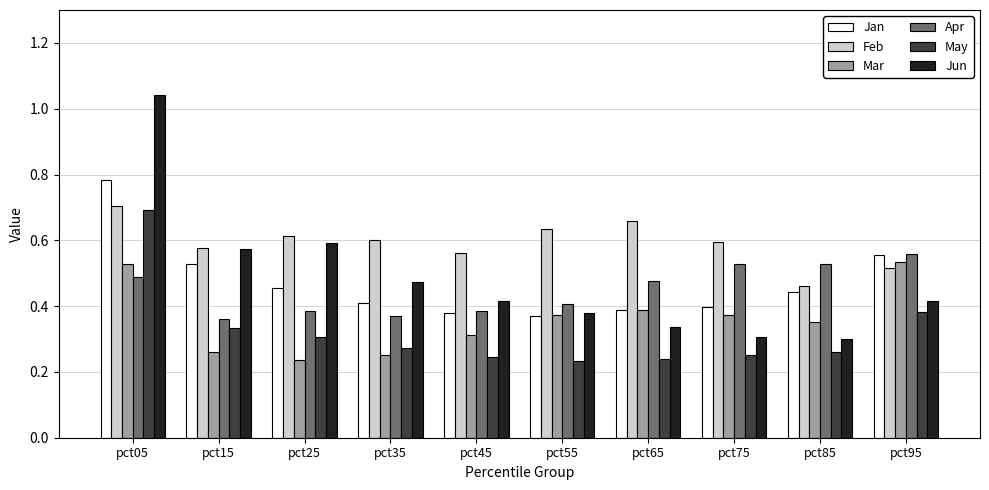

What is the sum of all Mar values?

3.6